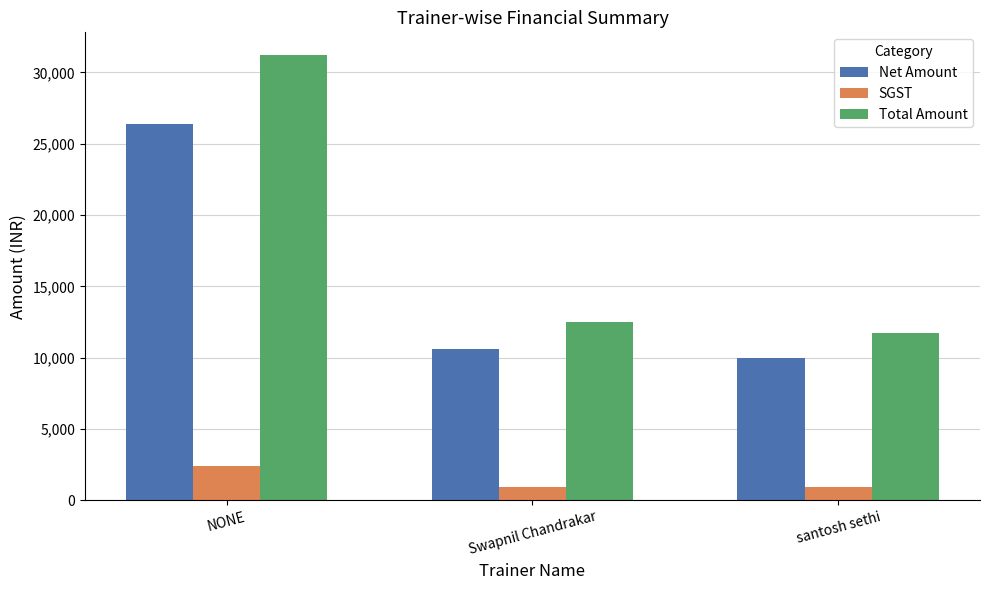

Which series changed the most between NONE and santosh sethi?

Total Amount